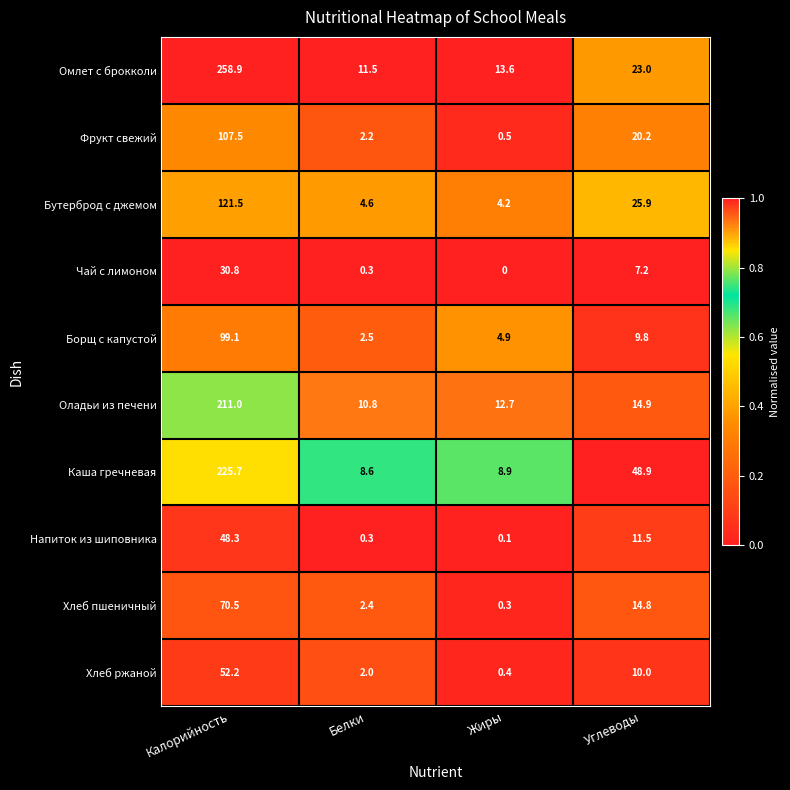

At which category is the sum across all series the highest?

Калорийность